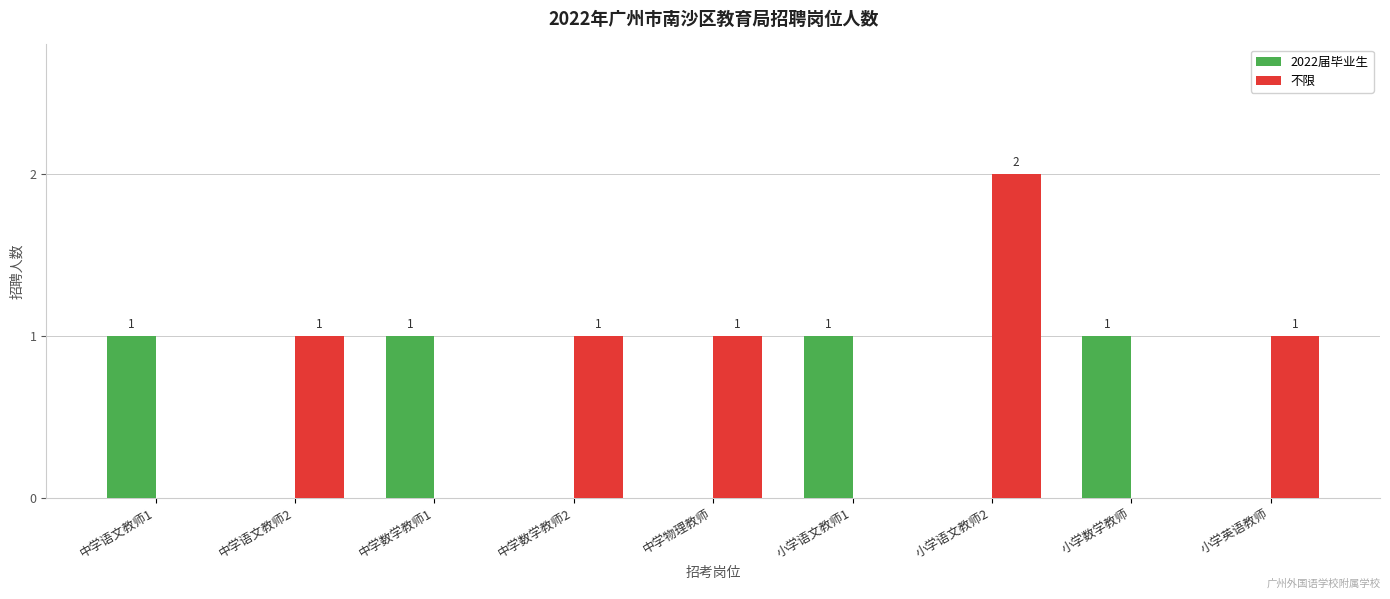

Which series has the largest total across all categories?

不限